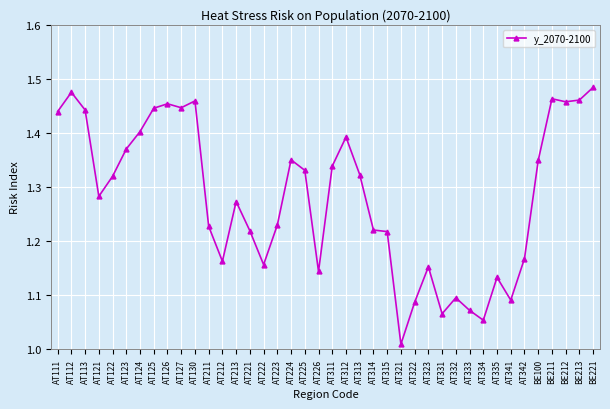

What is the change in value from AT334 to BE211?

+0.4